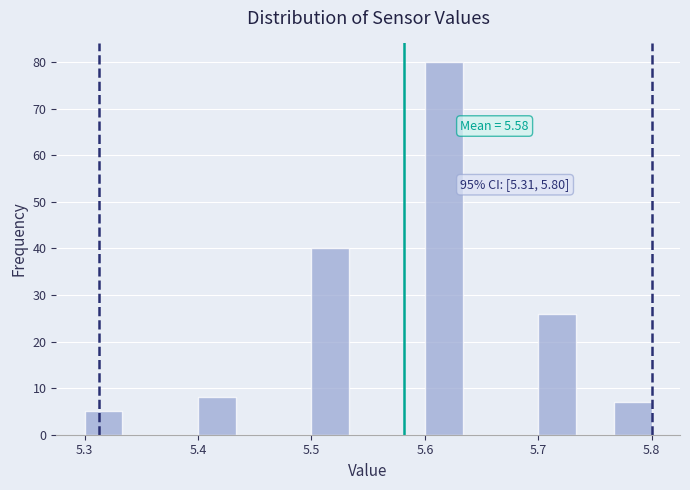

Around what value on the x-axis is the tallest bar? Give the approximate position of its centre, as read against the axis.

5.62